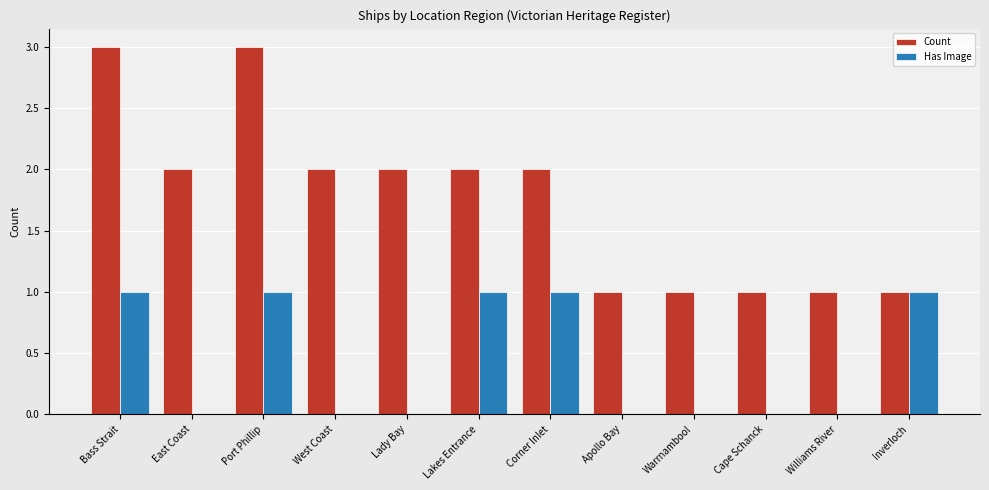

The Has Image series shows 1 at Lakes Entrance. True or false?

True